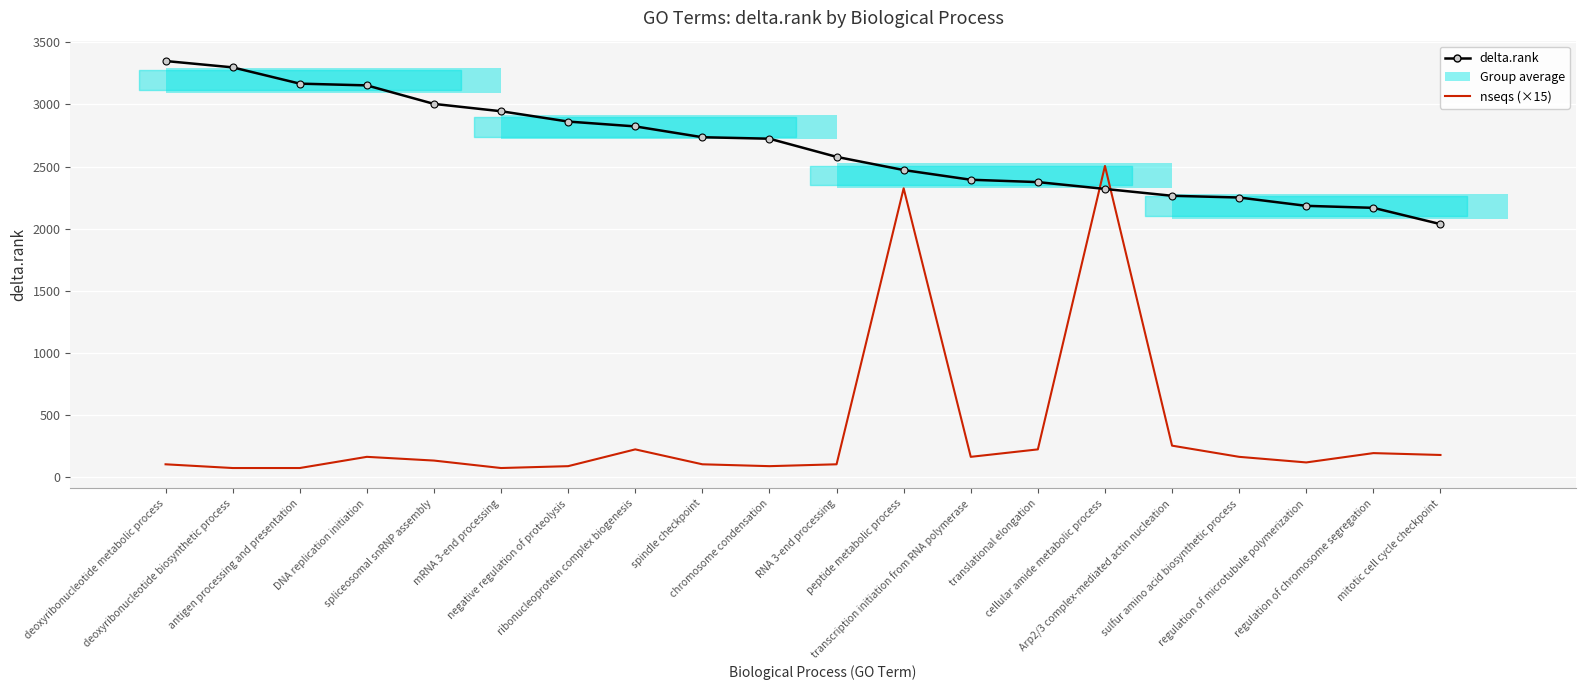

The value of nseqs (×15) at mitotic cell cycle checkpoint is 180. True or false?

True